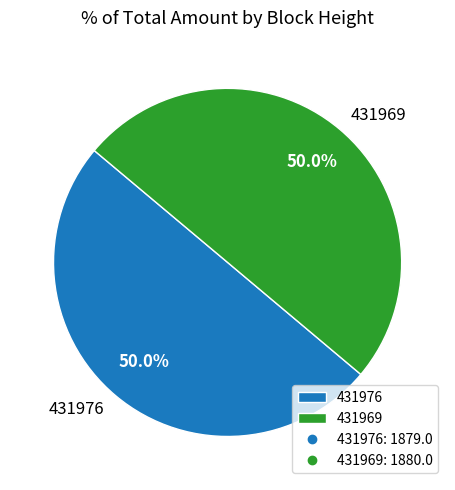

To the nearest percent, what portion does 431969 represent?

50%